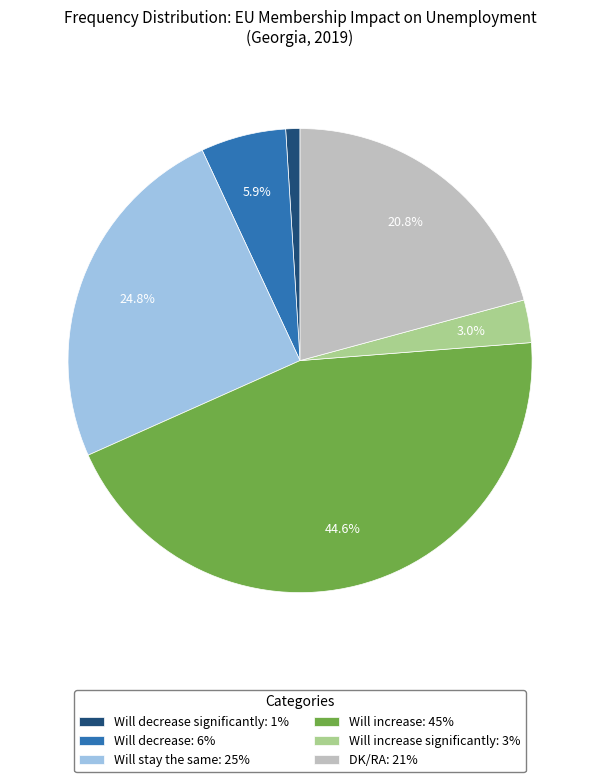

Rank the categories by value from highest to lowest.

Will increase: 45%, Will stay the same: 25%, DK/RA: 21%, Will decrease: 6%, Will increase significantly: 3%, Will decrease significantly: 1%